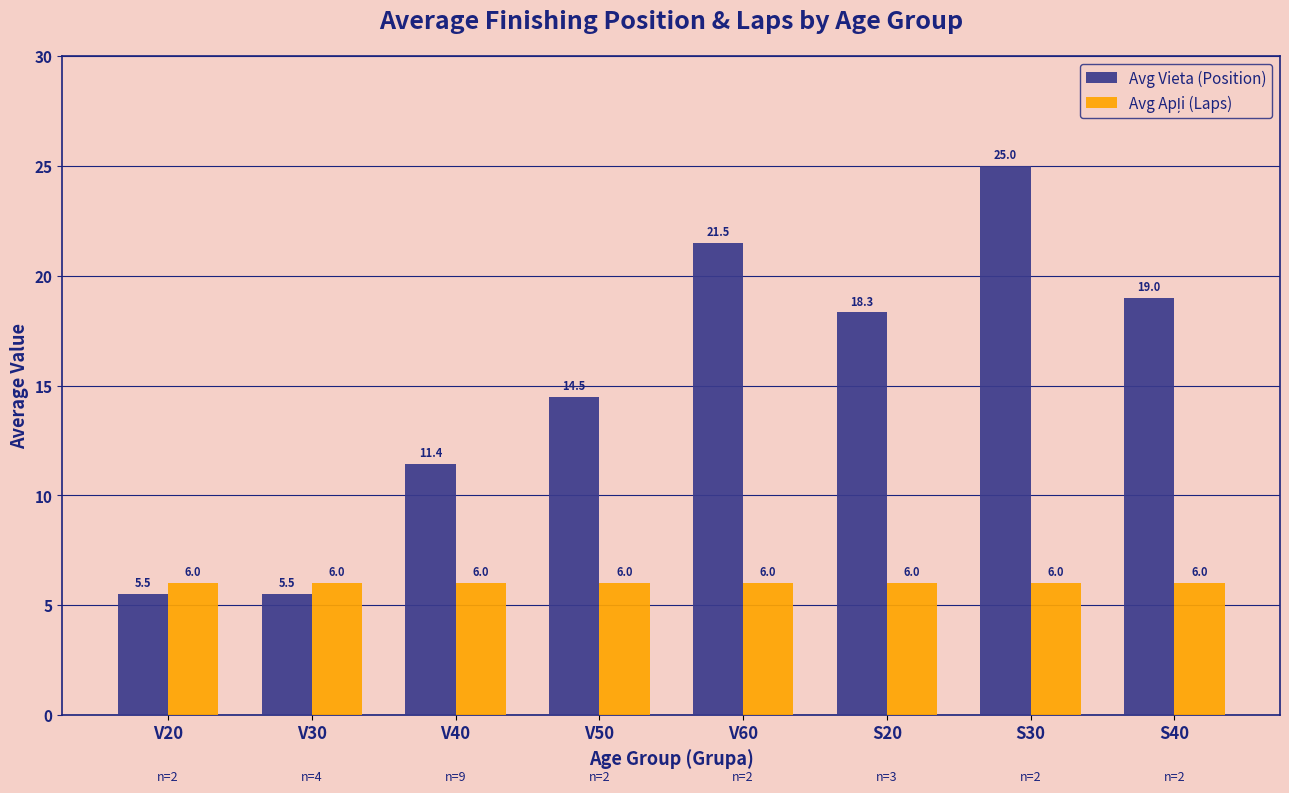

Is it true that Avg Vieta (Position) equals 5.0 at V60?

False